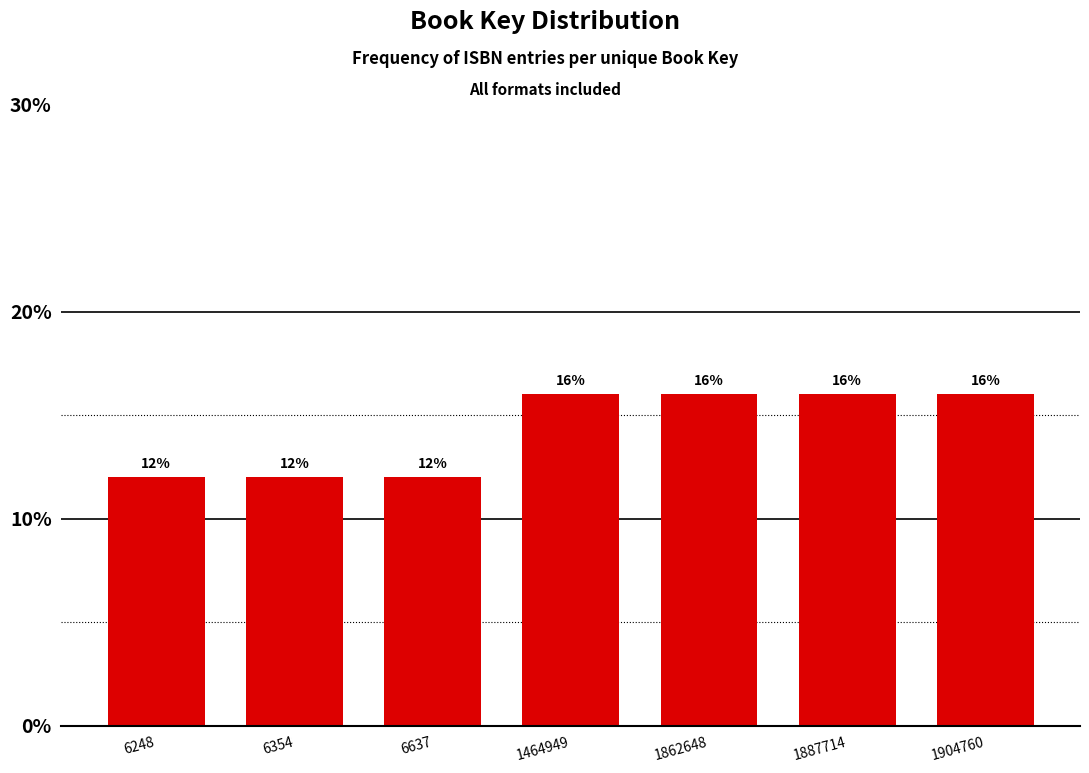

Reading left to right, extract all data points from this chart.

12	12	12	16	16	16	16